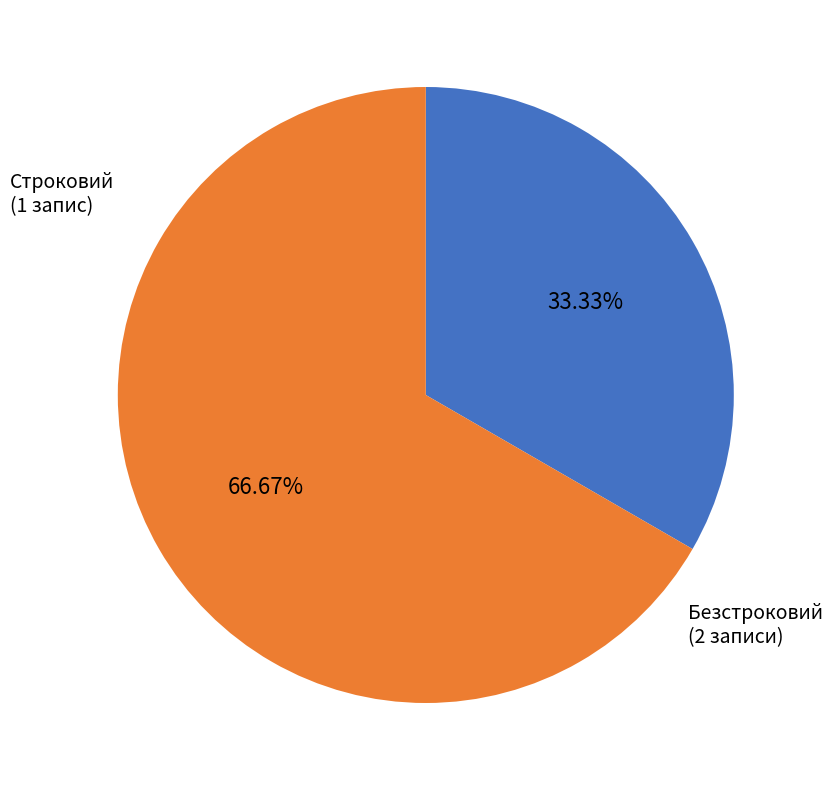

To the nearest percent, what portion does Безстроковий represent?

67%